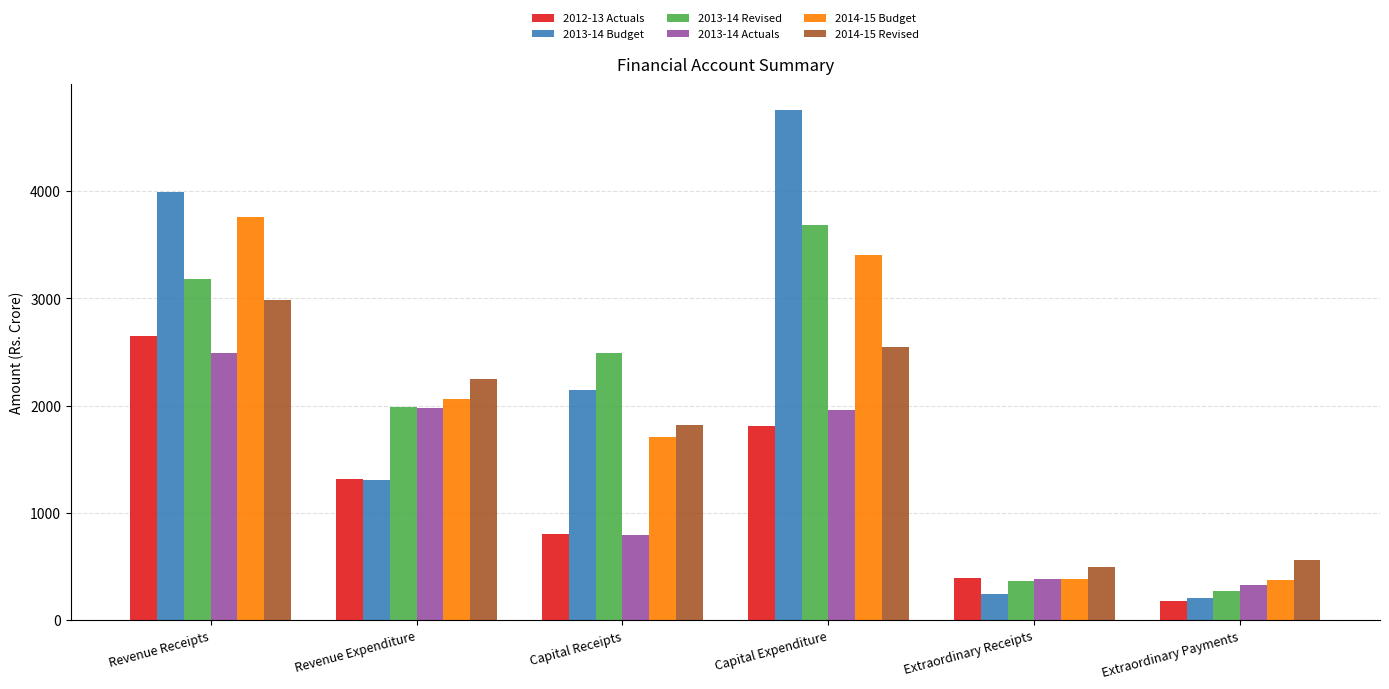

At which label does 2013-14 Revised first exceed 2488?

Revenue Receipts